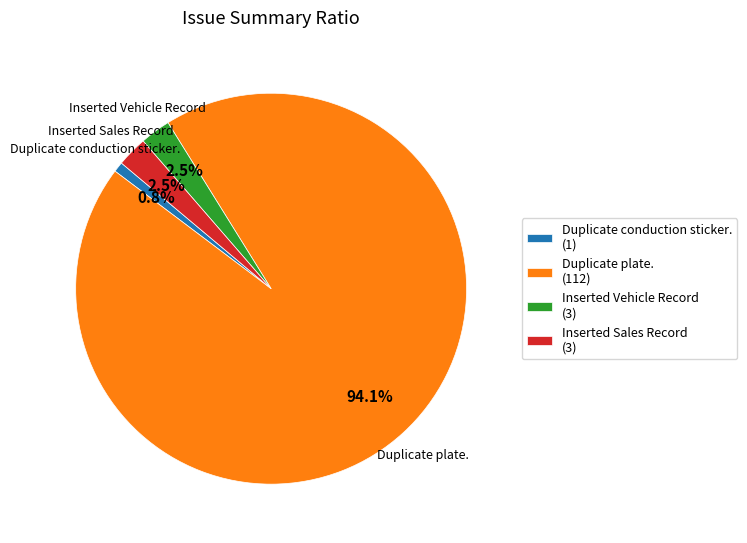

Is it true that Duplicate conduction sticker. is 8% of the pie?

False